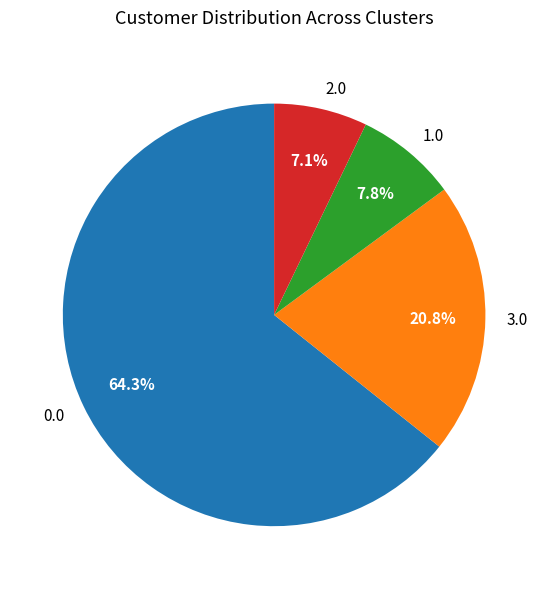

Rank the categories by value from highest to lowest.

0.0, 3.0, 1.0, 2.0